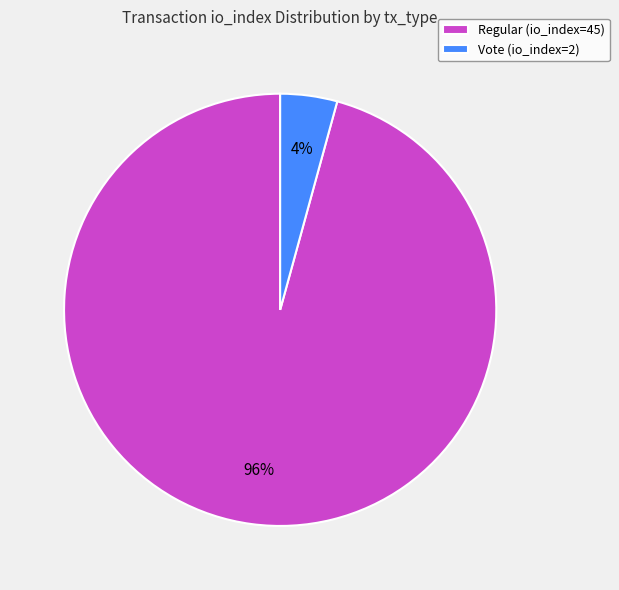

Is the sum of Vote (io_index=2) and Regular (io_index=45) greater than half?

Yes